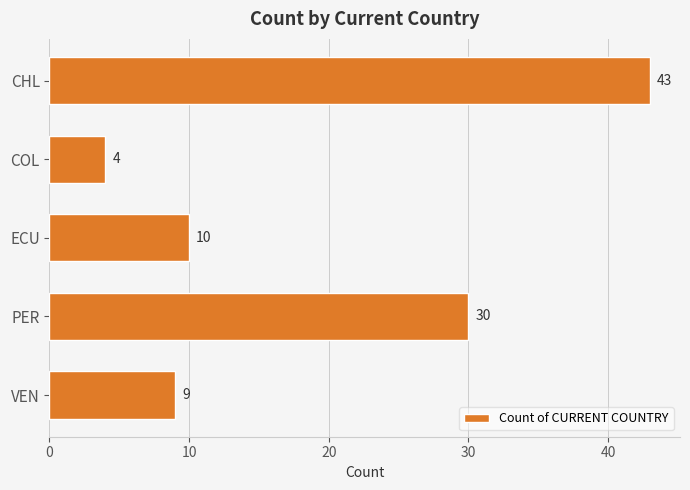

What is the value of the 3rd bar from the top?

10